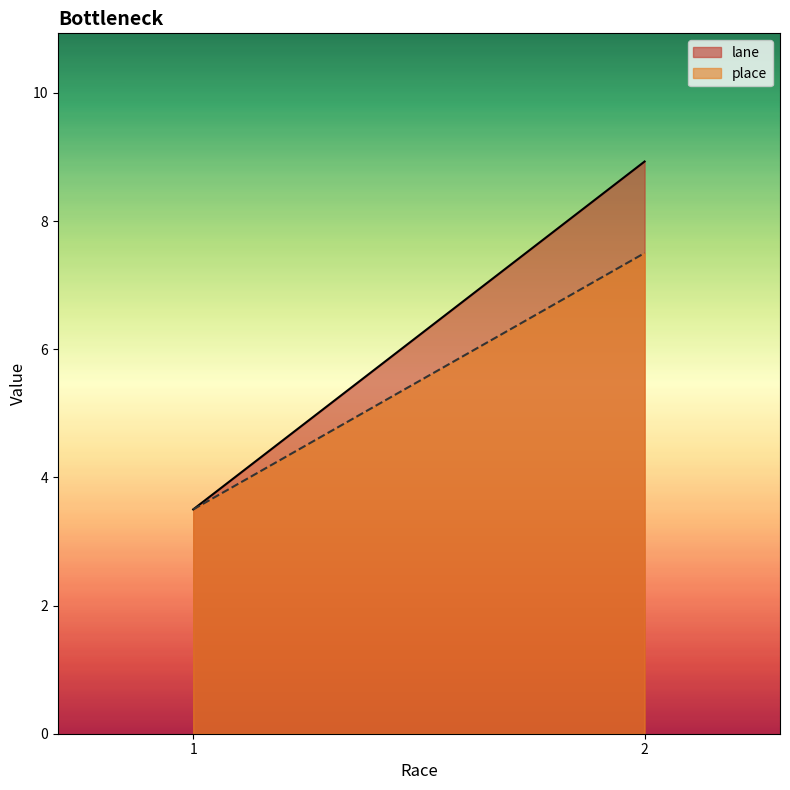

At which label does lane first exceed 6?

2